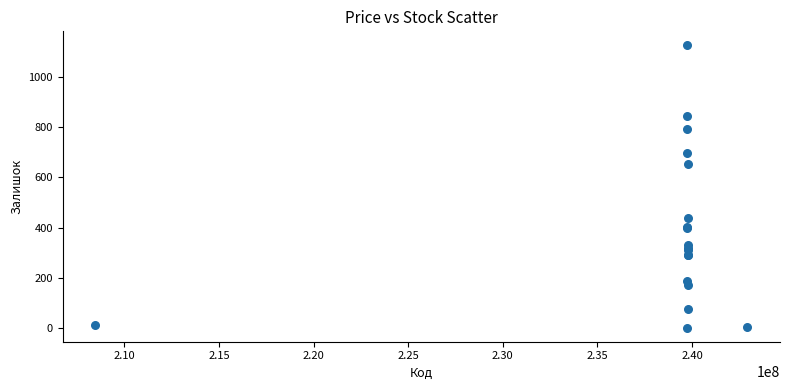

What Y value in the scatter plot is closest to 563?

653